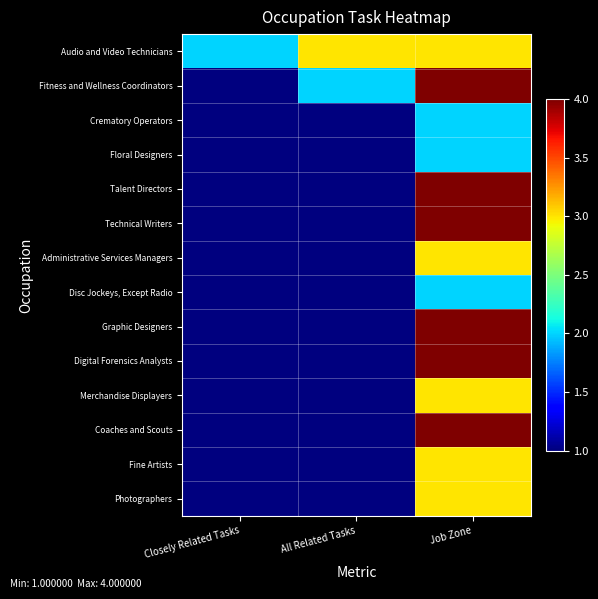

Which series has the largest range (max minus min)?

Fitness and Wellness Coordinators